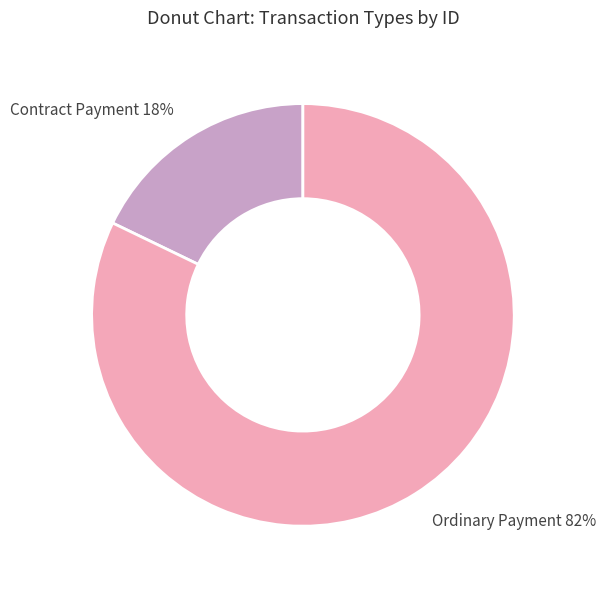

What percentage is the Contract Payment slice, to the nearest percent?

18%